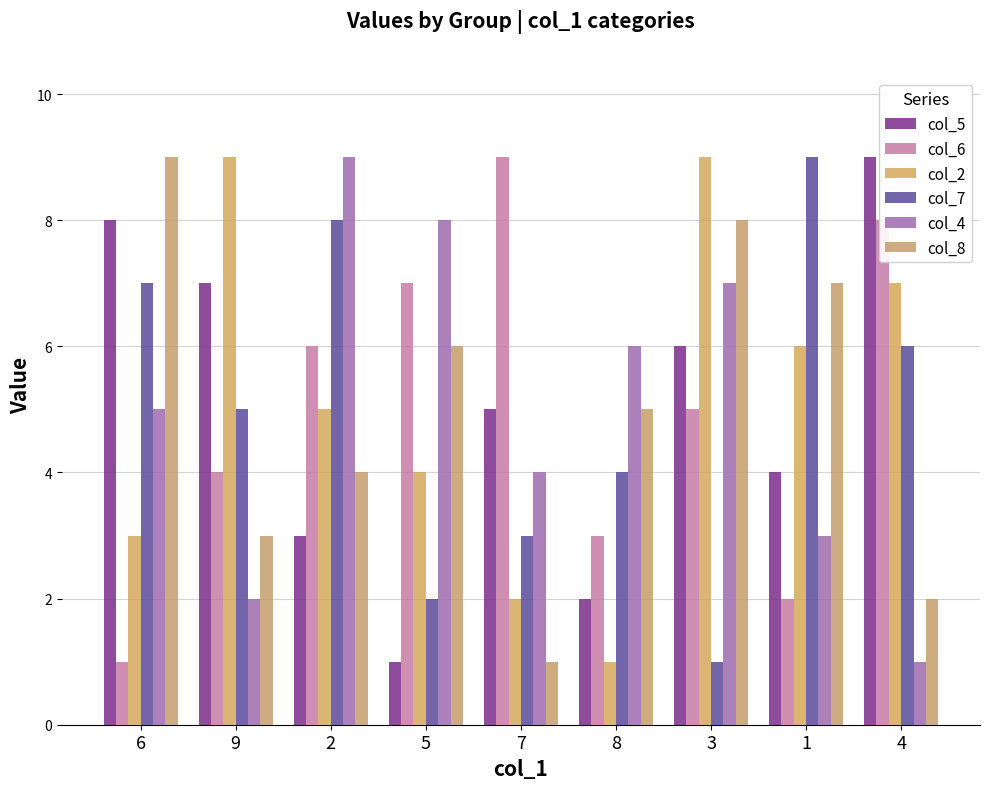

Which series has the largest total across all categories?

col_2